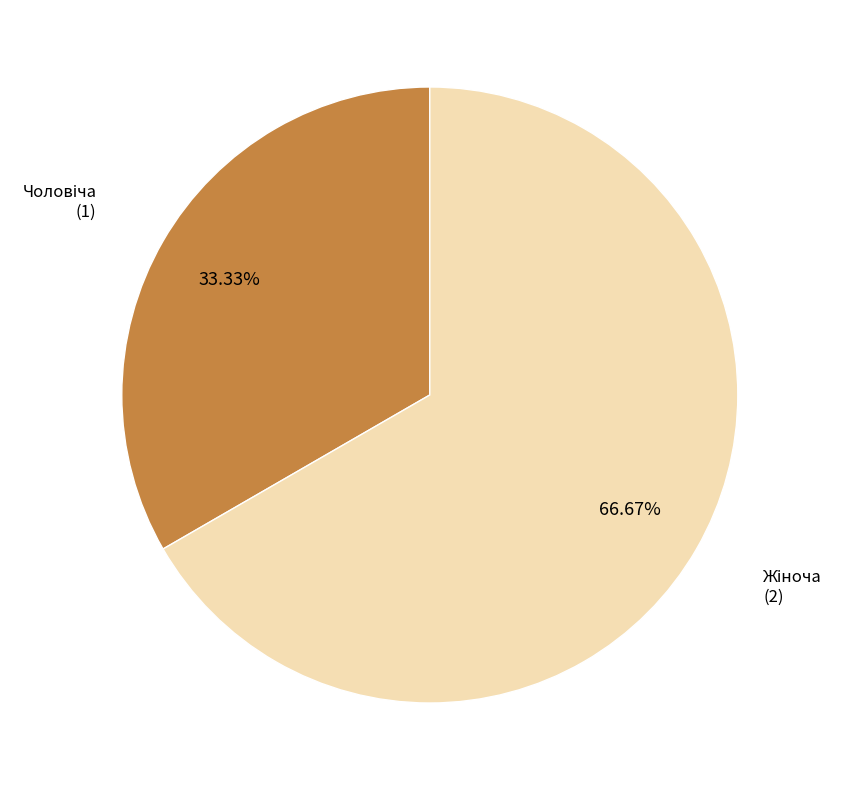

Does any single category account for the majority?

Yes